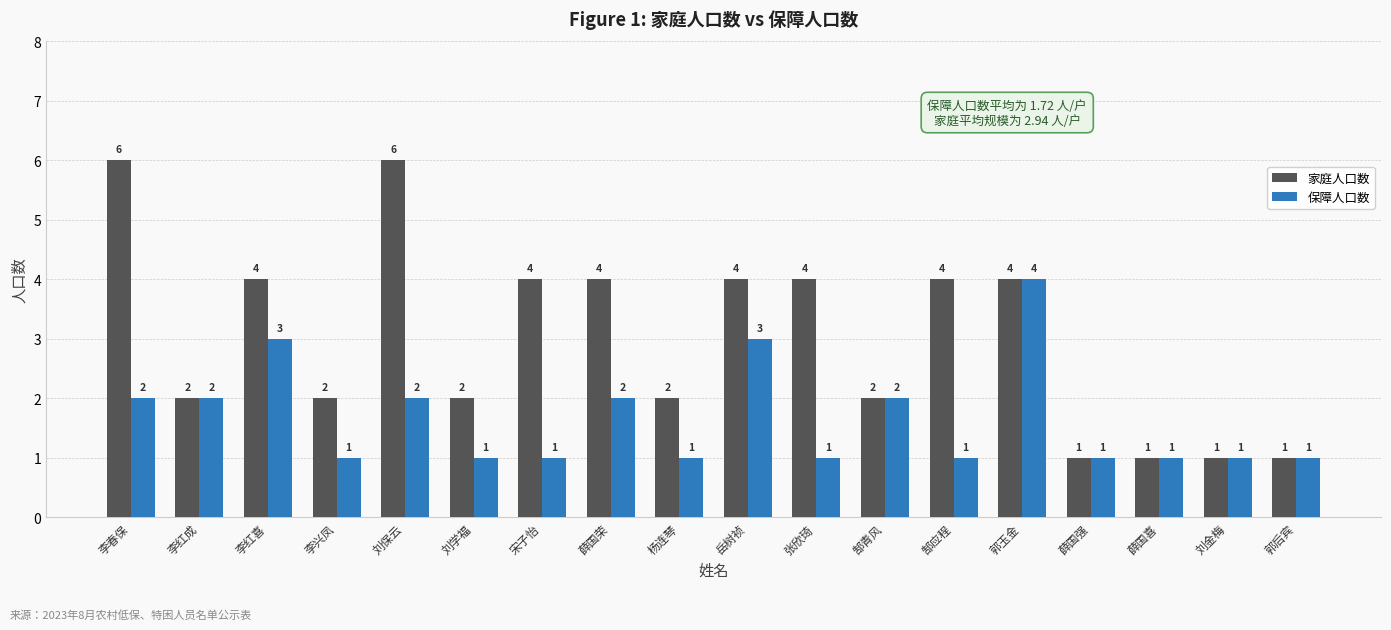

What is the difference between the 家庭人口数 values at 郜青风 and 薛国喜?

1